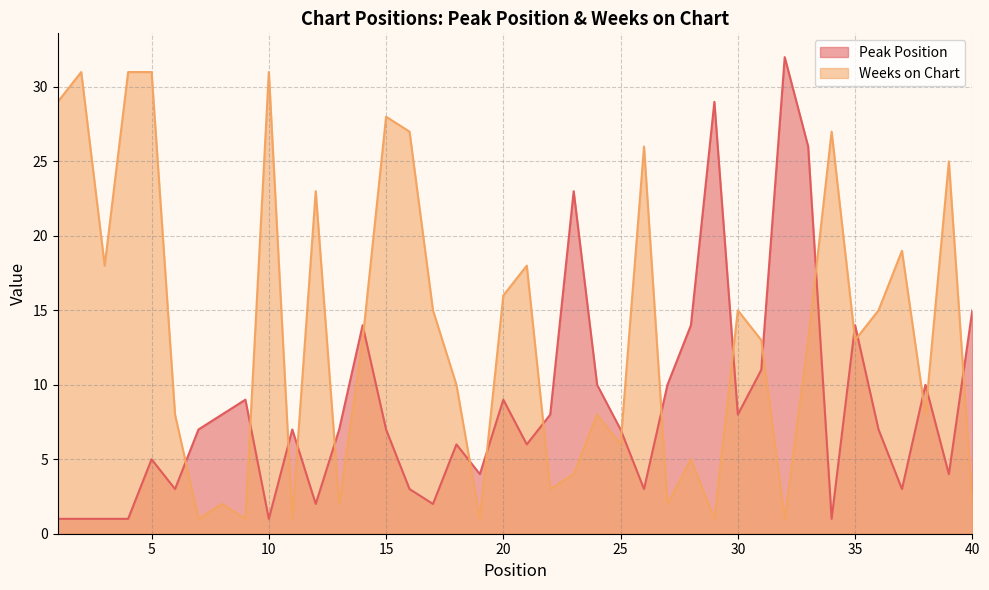

List the series in order of their overall mean, lowest first.

Peak Position, Weeks on Chart